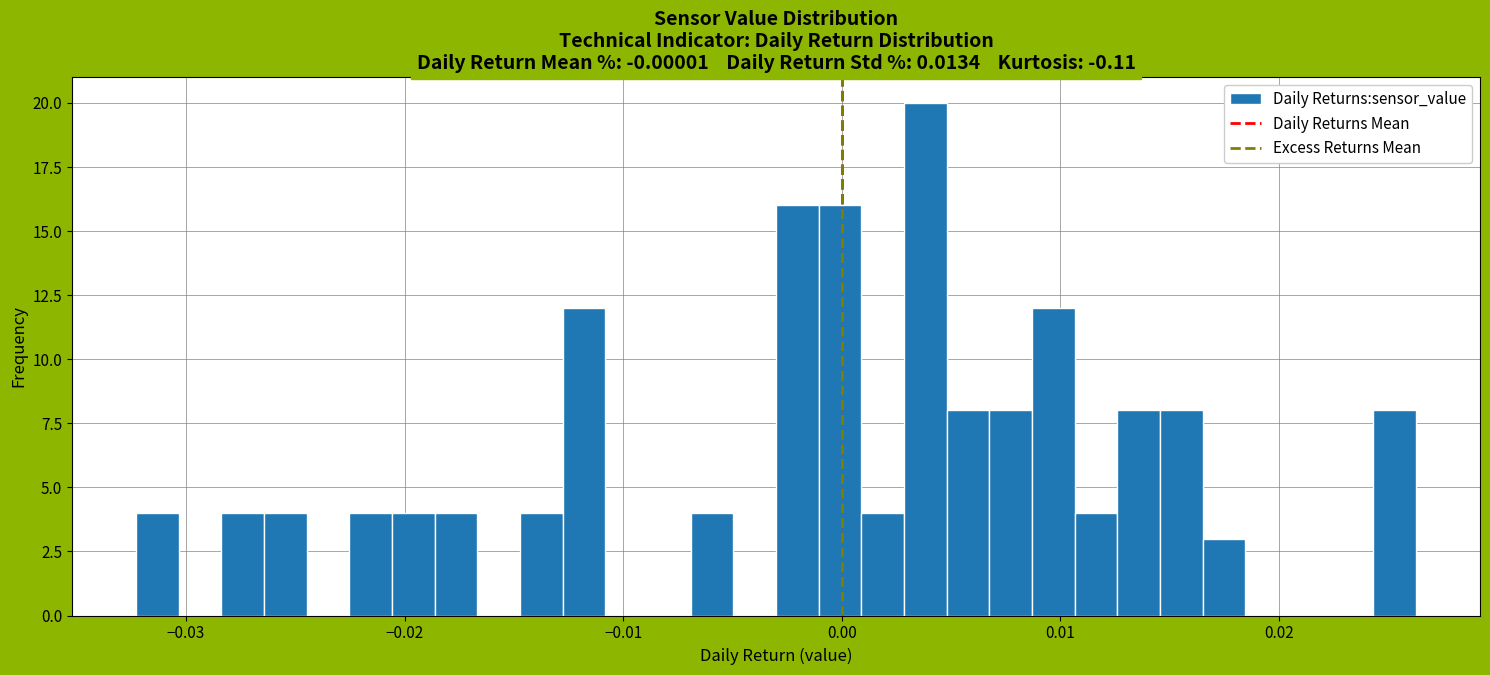

Around what value on the x-axis is the tallest bar? Give the approximate position of its centre, as read against the axis.

0.004